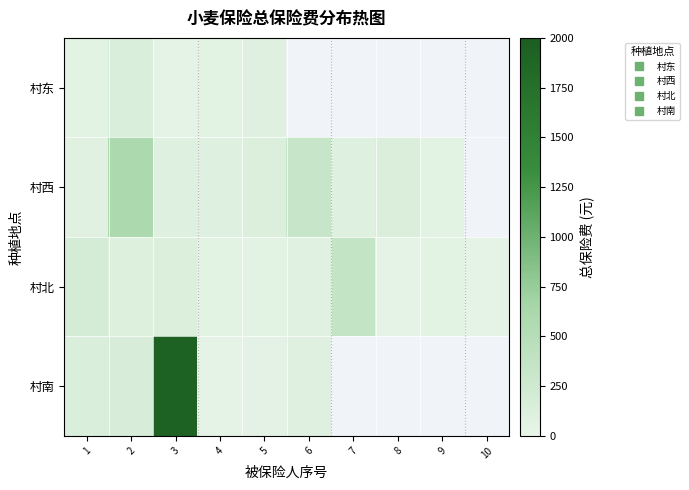

Is it true that 村北 equals 56.0 at 4?

True